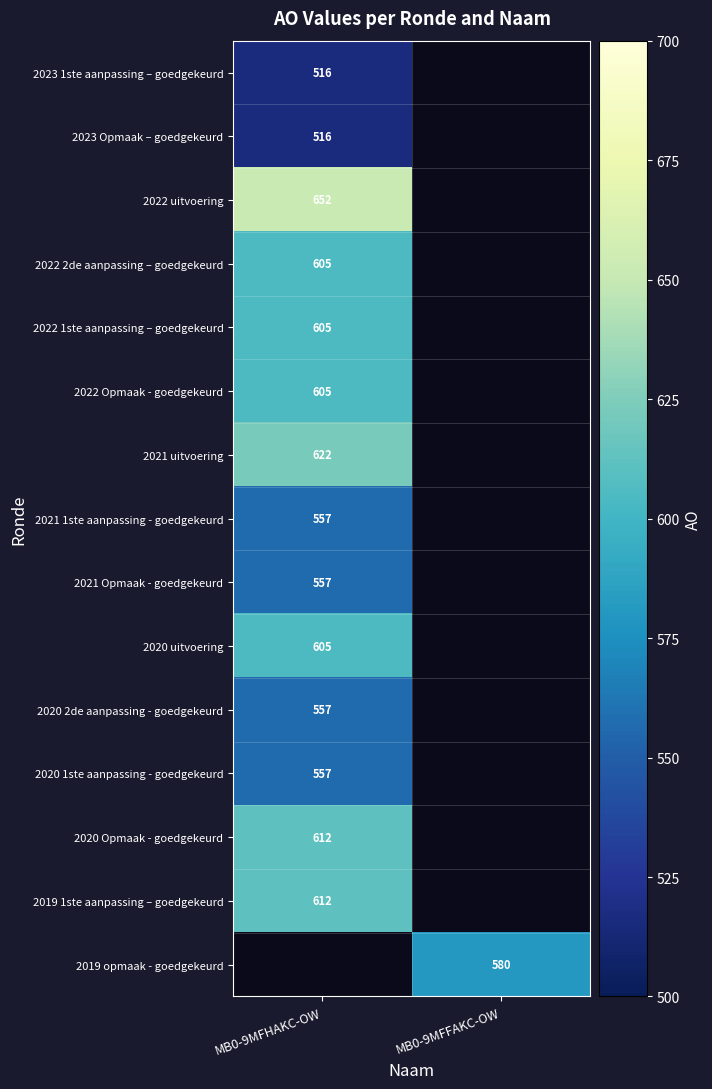

The 2022 2de aanpassing – goedgekeurd series shows 605 at MB0-9MFHAKC-OW. True or false?

True